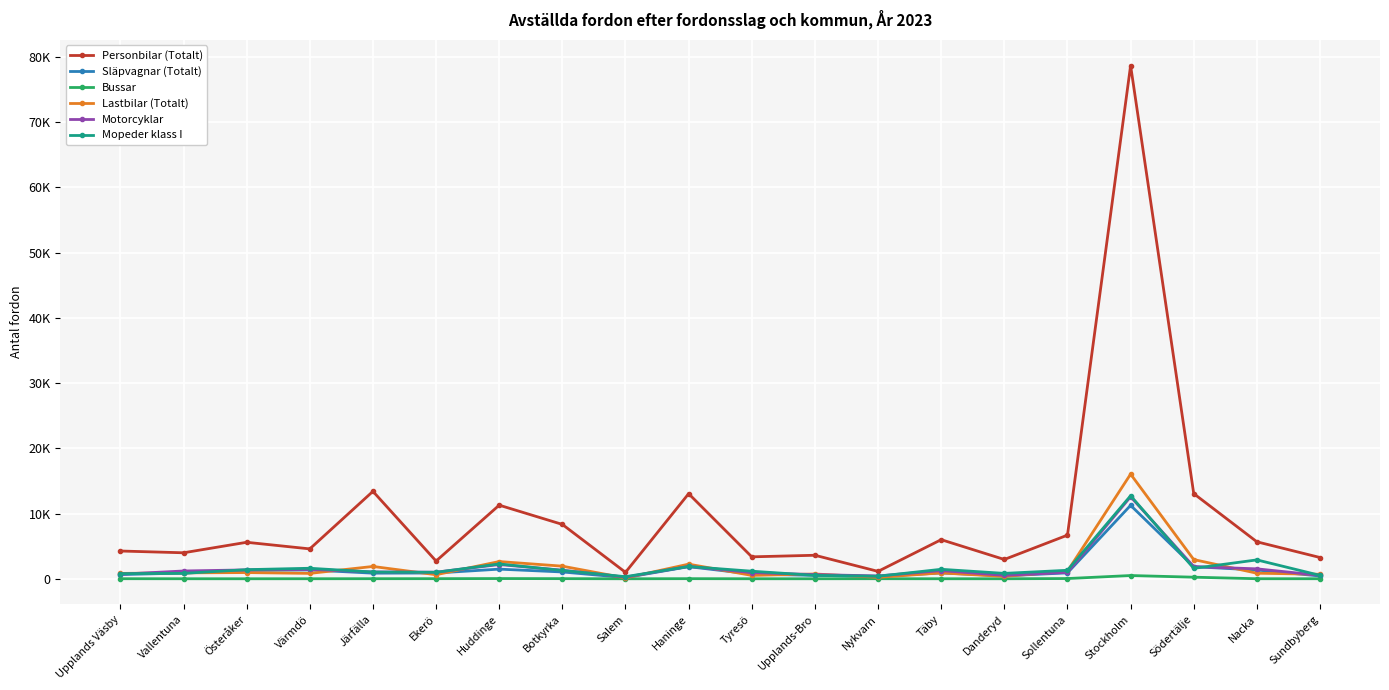

The Personbilar (Totalt) series shows 13397 at Järfälla. True or false?

True